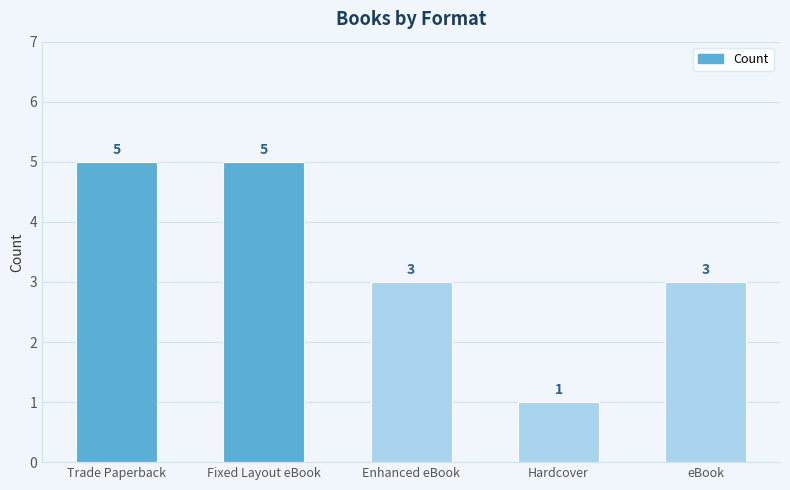

Where does the data first go above 3?

Trade Paperback